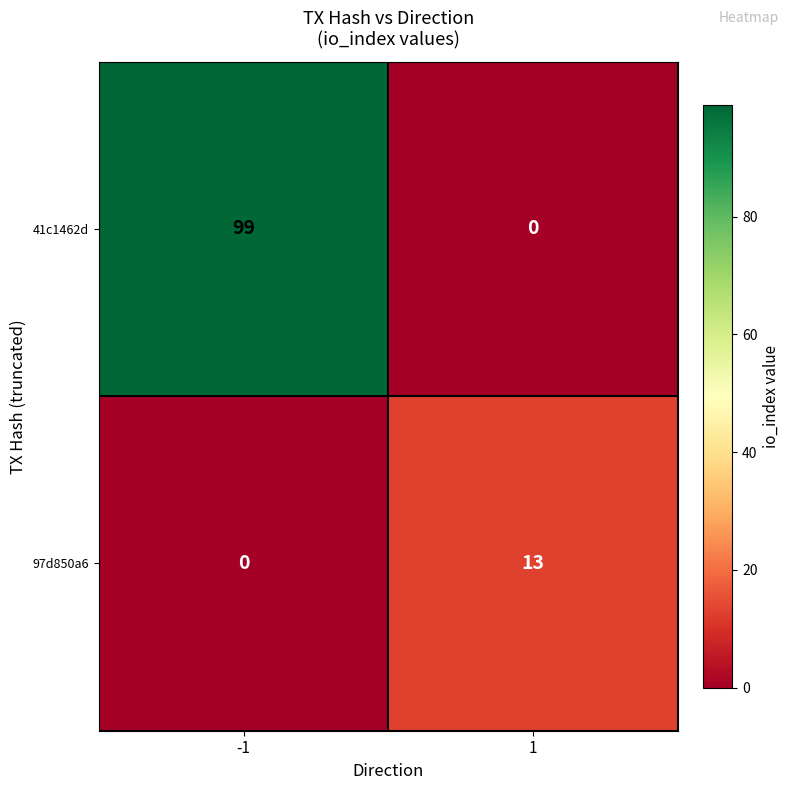

Which series has the largest range (max minus min)?

41c1462d